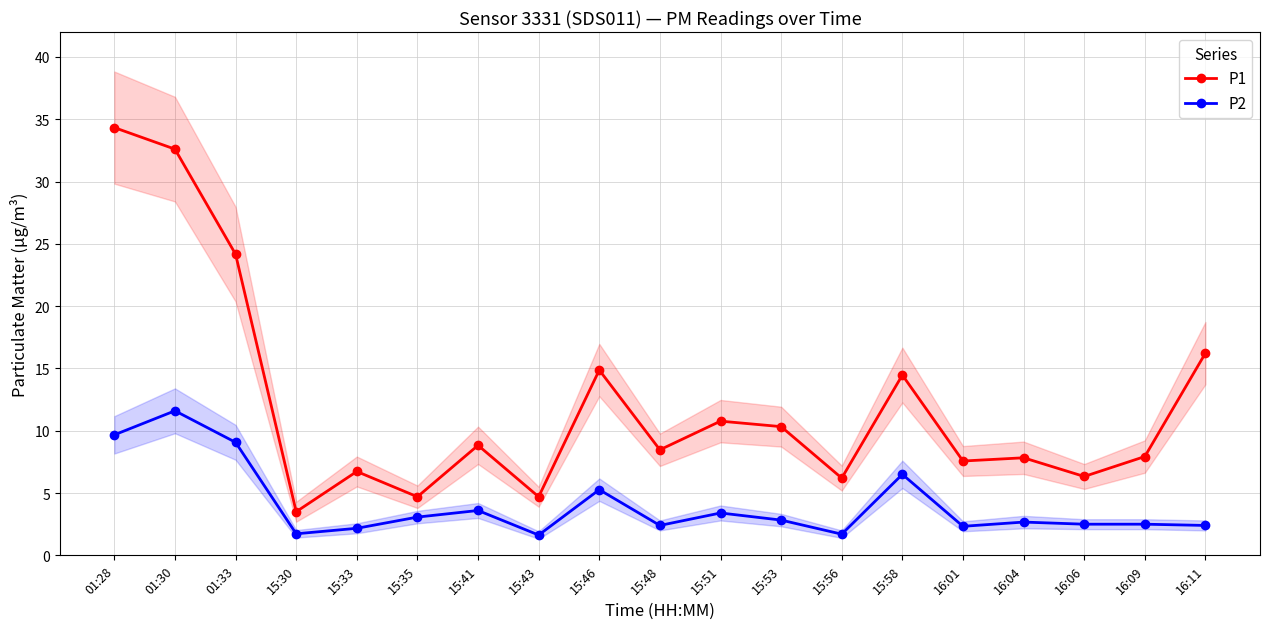

List the labels in order of P2 value, smallest first.

15:43, 15:56, 15:30, 15:33, 16:01, 15:48, 16:11, 16:06, 16:09, 16:04, 15:53, 15:35, 15:51, 15:41, 15:46, 15:58, 01:33, 01:28, 01:30